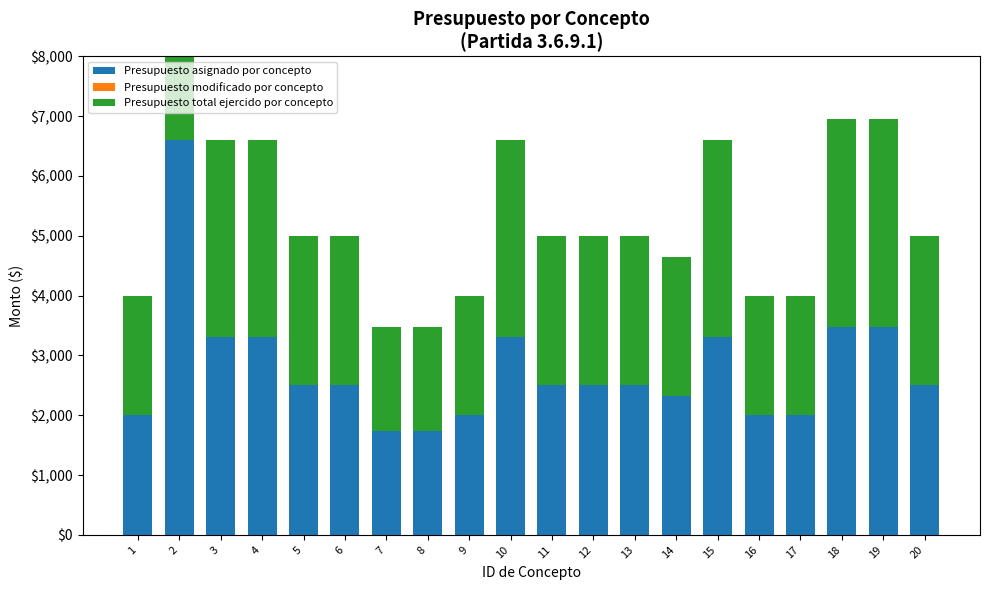

Which series has the largest total across all categories?

Presupuesto asignado por concepto